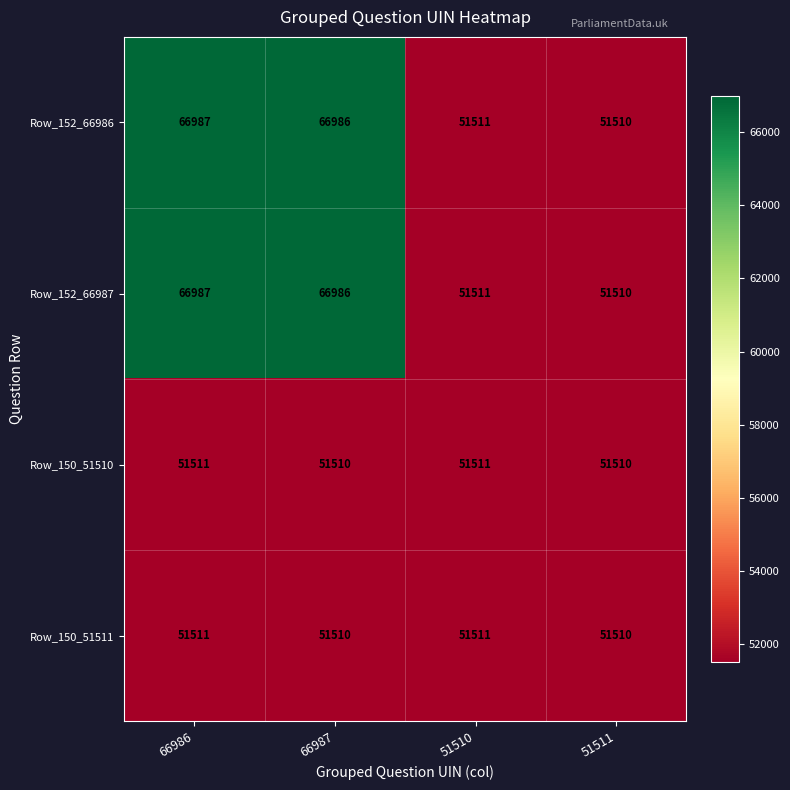

What is the approximate value of Row_150_51511 at 66987?

51510